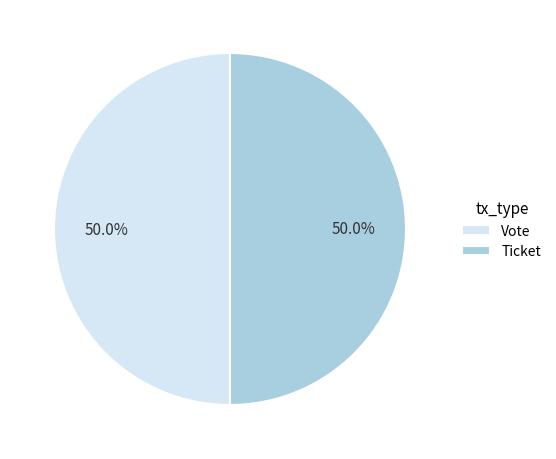

Approximately how many times larger is the value at Vote compared to Ticket?

1.0